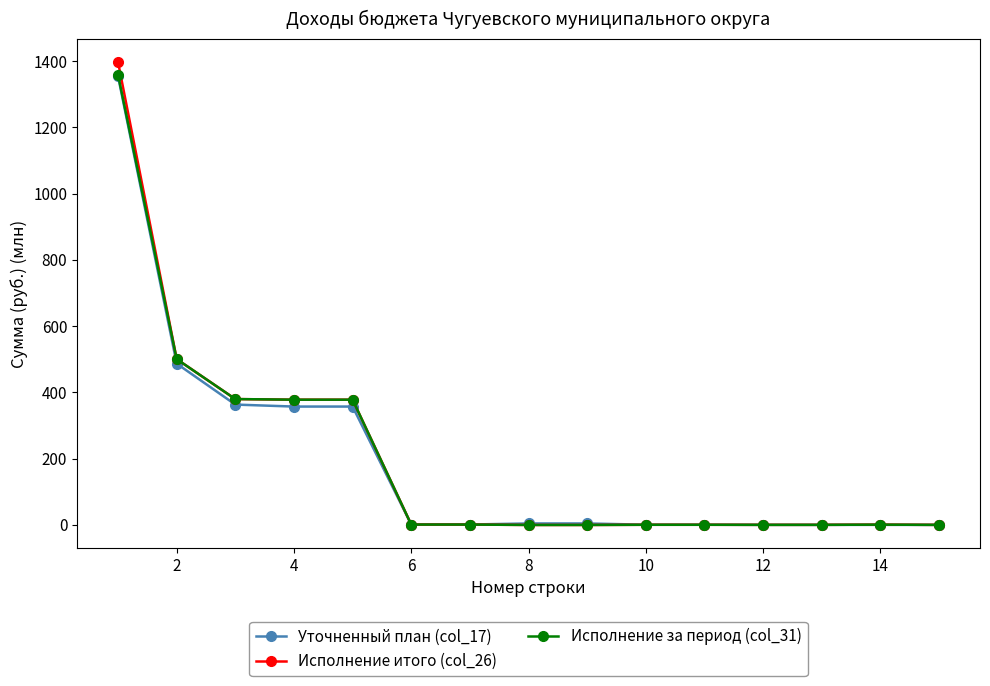

Which series has the largest range (max minus min)?

Исполнение итого (col_26)